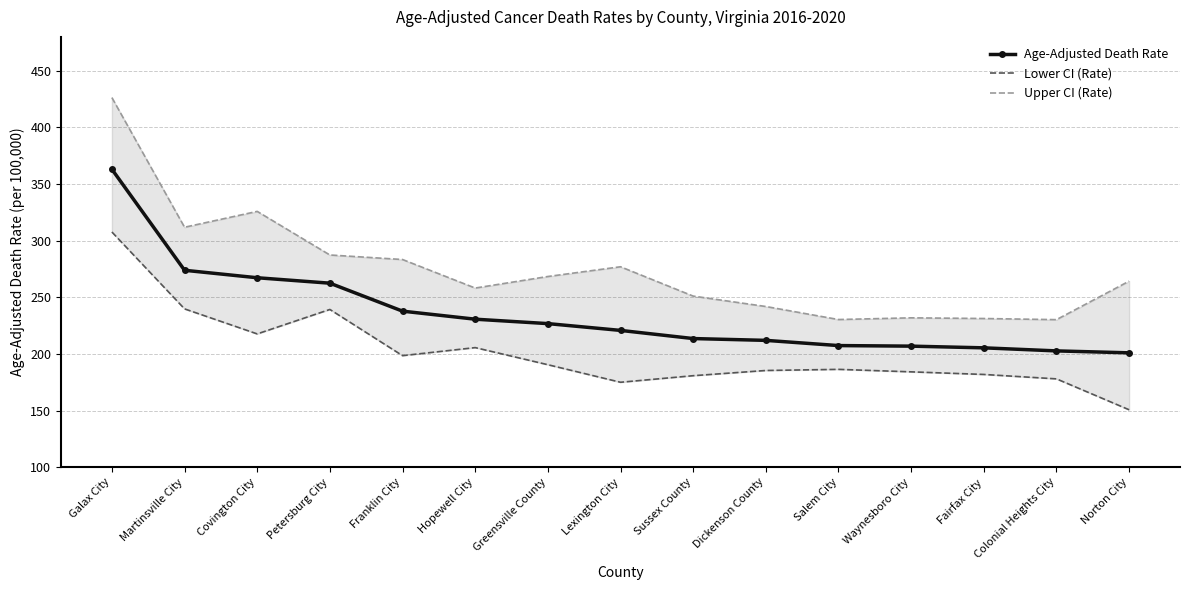

Is the value of Age-Adjusted Death Rate at Dickenson County greater than the value of Lower CI (Rate) at Fairfax City?

Yes